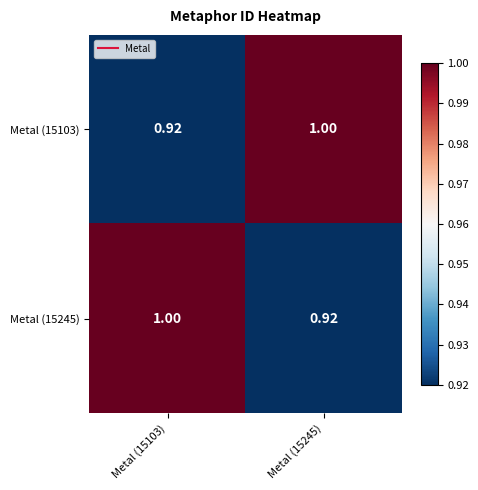

Is the value of Metal (15103) at Metal (15103) greater than the value of Metal (15245) at Metal (15103)?

No